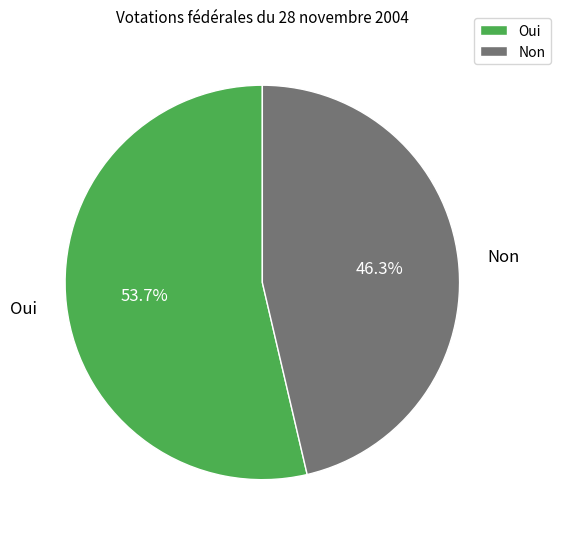

Count the number of slices in the pie.

2